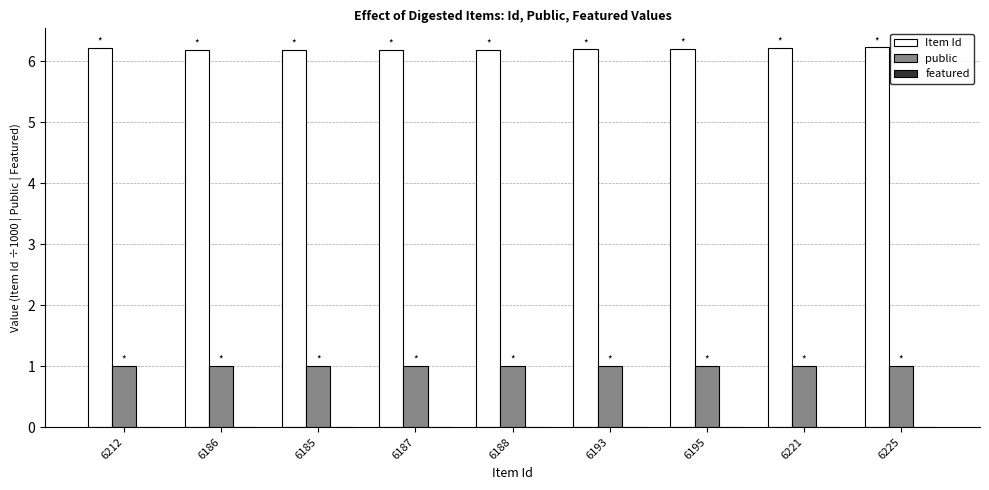

What is the maximum value for public?

1.0